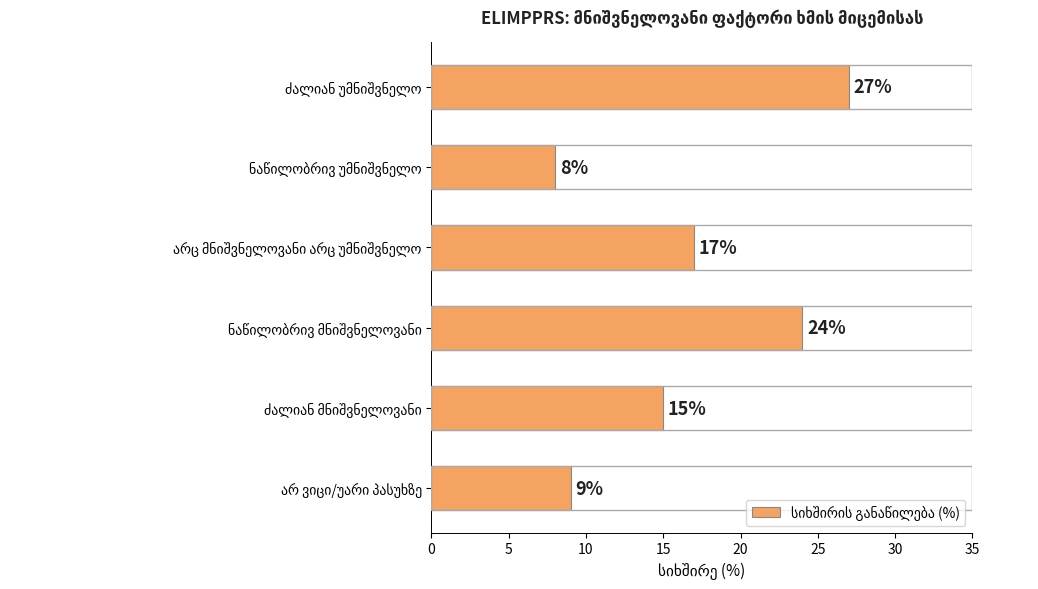

Reading top to bottom, extract all data points from this chart.

27	8	17	24	15	9